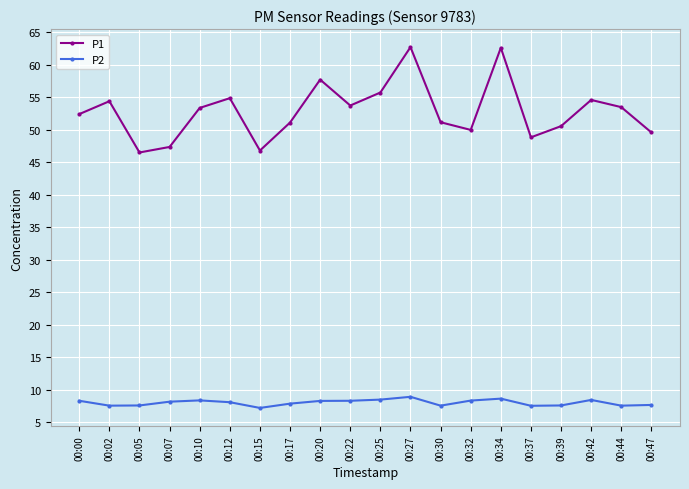

Rank the series at 00:15 from highest to lowest value.

P1, P2